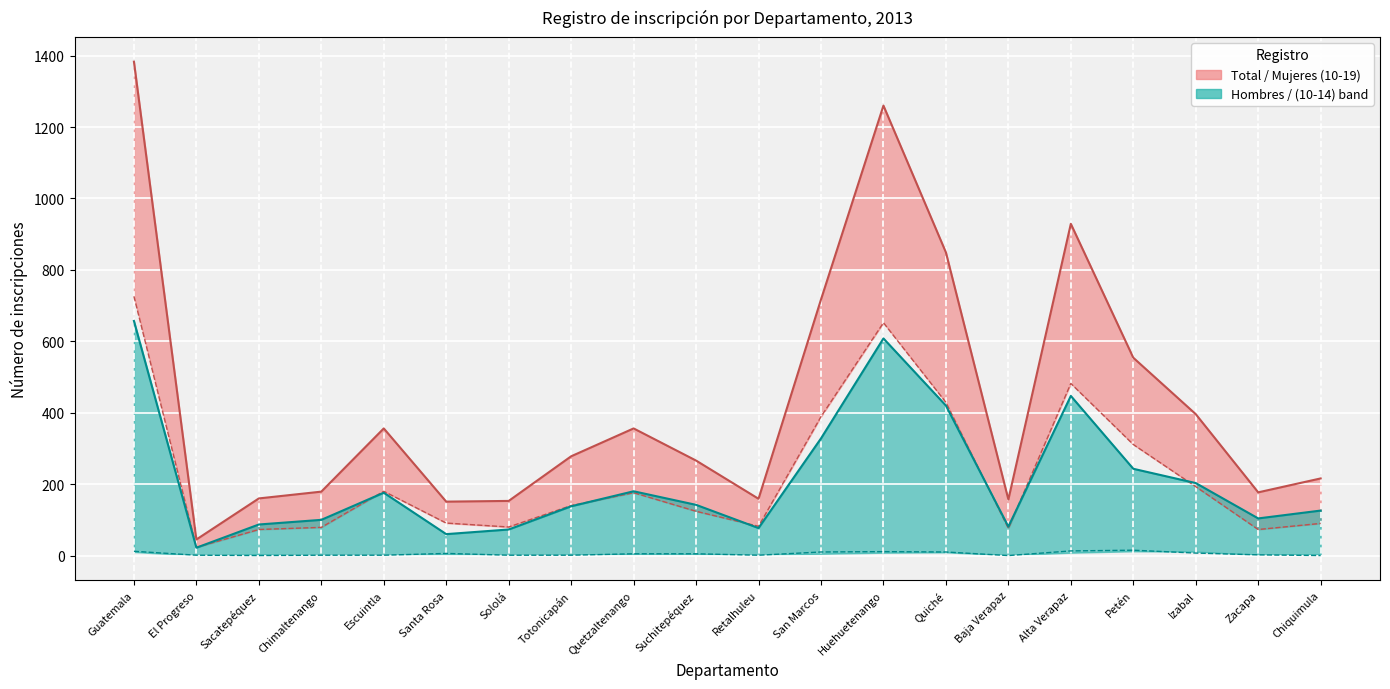

Does the chart display data point markers on the line(s)?

No